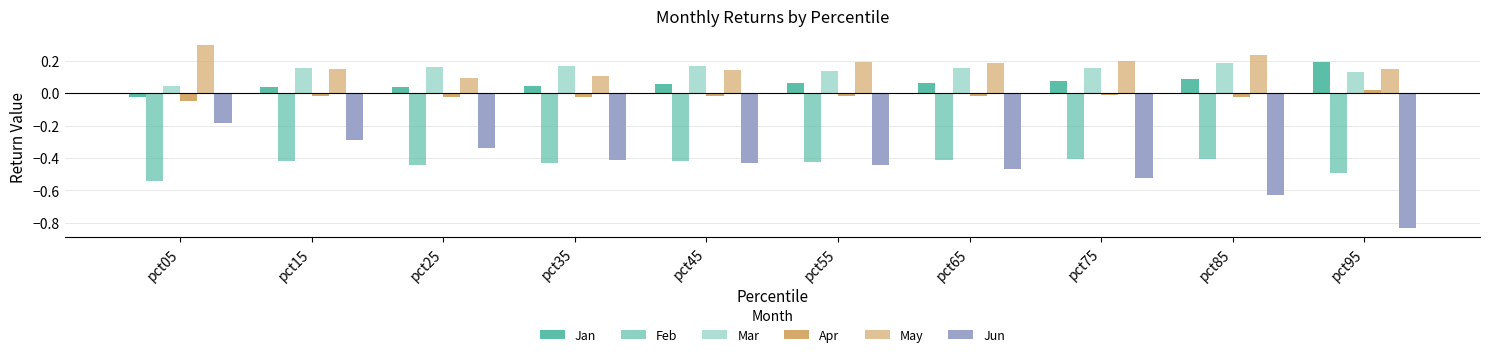

How many values in the Apr series are below 0?

9